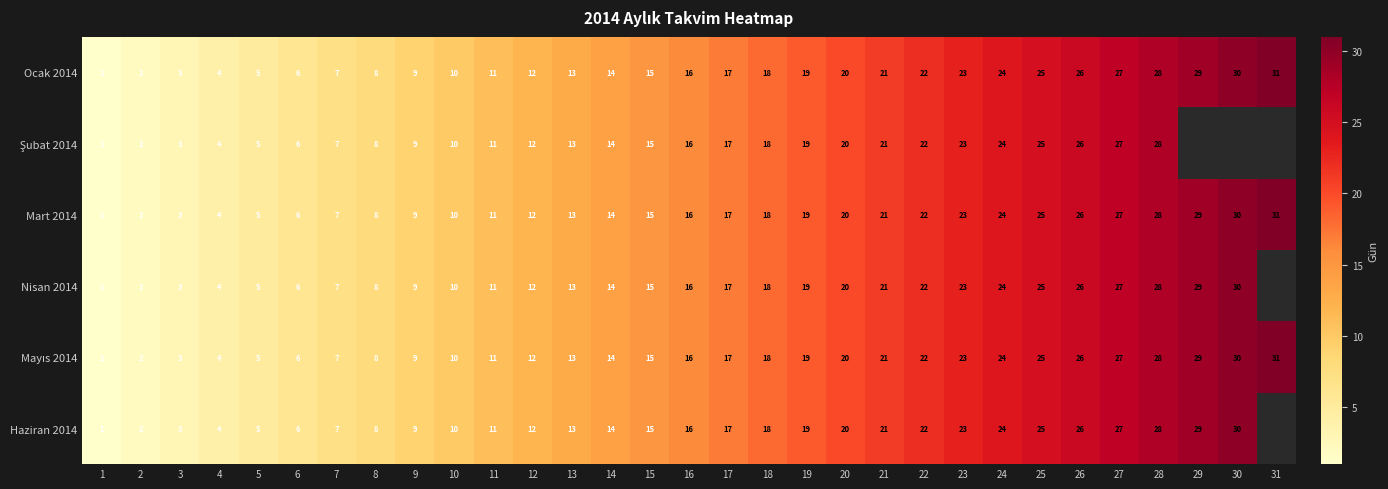

Rank the categories by Mart 2014 value from highest to lowest.

31, 30, 29, 28, 27, 26, 25, 24, 23, 22, 21, 20, 19, 18, 17, 16, 15, 14, 13, 12, 11, 10, 9, 8, 7, 6, 5, 4, 3, 2, 1